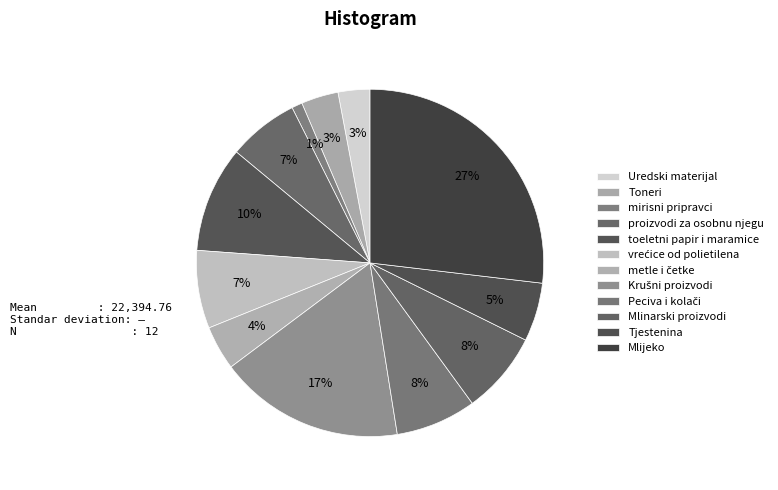

Is it true that Uredski materijal is 3% of the pie?

True